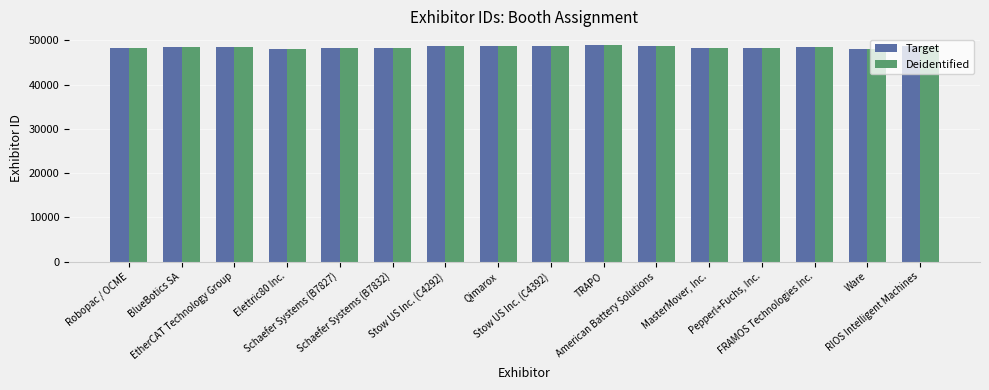

What is the value of the Deidentified bar at the 1st from the left?

48213